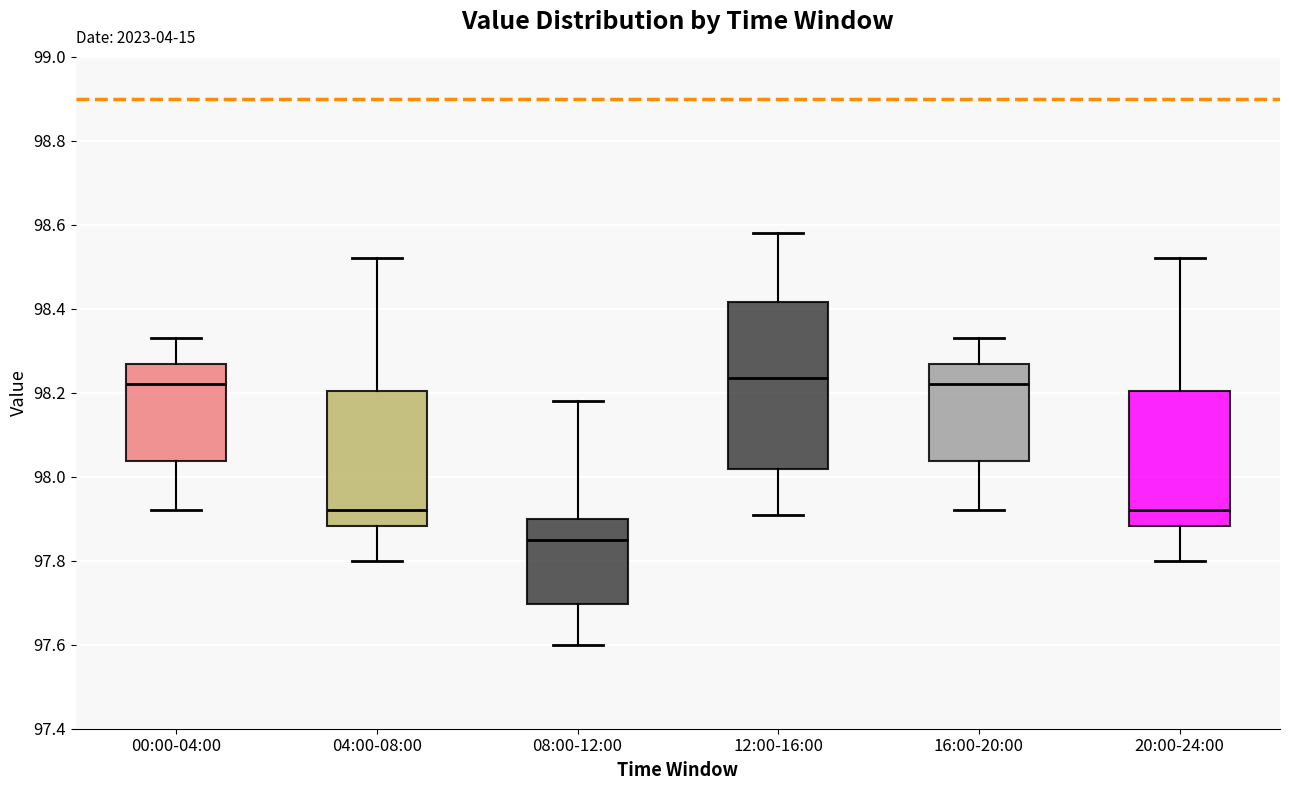

Reading left to right, transcribe this box plot: for each box, give where its median line is, the range the box spans, and where its two whiskers end, as read against the y-axis. The values are not printed on the chart, so give them approximately, as read against the axis.

00:00-04:00: median 98.22, box 98.04 to 98.26, whiskers 97.92 to 98.34
04:00-08:00: median 97.92, box 97.88 to 98.20, whiskers 97.80 to 98.52
08:00-12:00: median 97.86, box 97.70 to 97.90, whiskers 97.60 to 98.18
12:00-16:00: median 98.24, box 98.02 to 98.42, whiskers 97.92 to 98.58
16:00-20:00: median 98.22, box 98.04 to 98.26, whiskers 97.92 to 98.34
20:00-24:00: median 97.92, box 97.88 to 98.20, whiskers 97.80 to 98.52